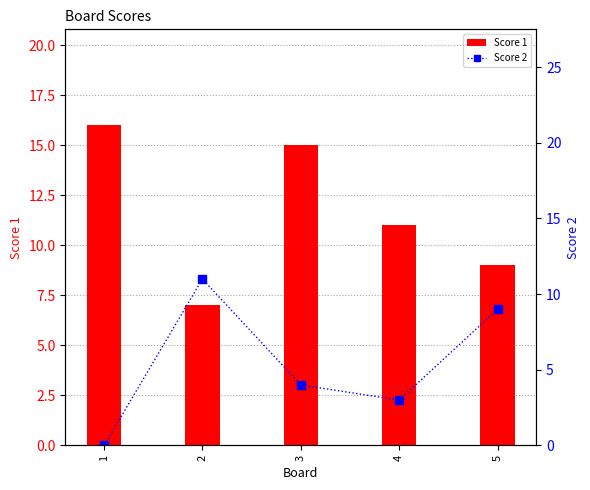

Is it true that Score 1 equals 15 at 3?

True